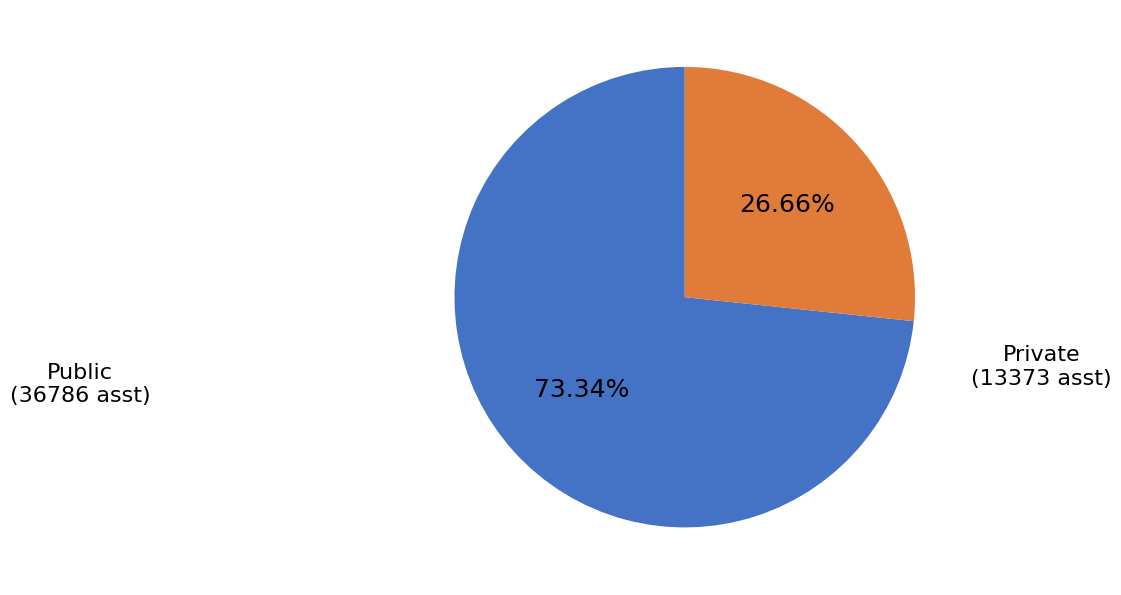

Is there a majority slice in this chart?

Yes